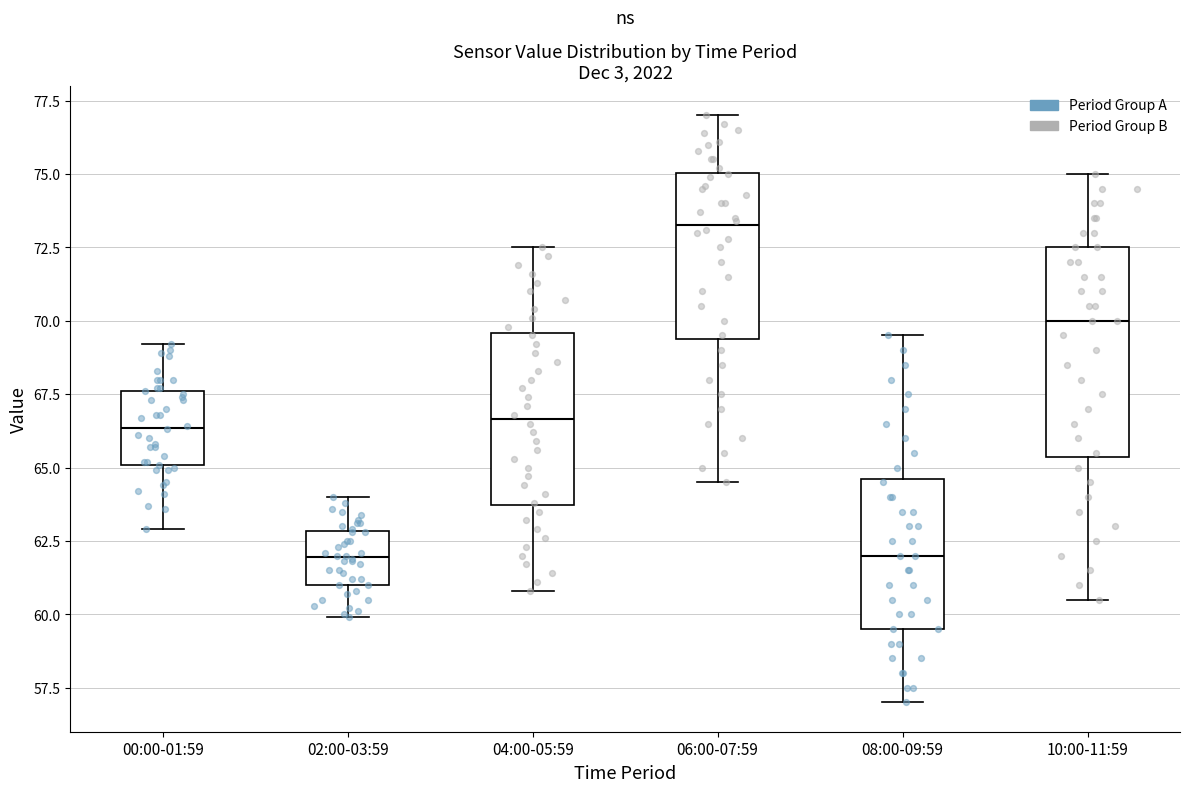

Reading left to right, read every box against the y-axis: the position of its median line, the range the box covers, and the ends of its whiskers. The values are not printed on the chart, so give them approximately, as read against the axis.

00:00-01:59: median 66.5, box 65.0 to 67.5, whiskers 63.0 to 69.0
02:00-03:59: median 62.0, box 61.0 to 63.0, whiskers 60.0 to 64.0
04:00-05:59: median 66.5, box 63.5 to 69.5, whiskers 61.0 to 72.5
06:00-07:59: median 73.5, box 69.5 to 75.0, whiskers 64.5 to 77.0
08:00-09:59: median 62.0, box 59.5 to 64.5, whiskers 57.0 to 69.5
10:00-11:59: median 70.0, box 65.5 to 72.5, whiskers 60.5 to 75.0